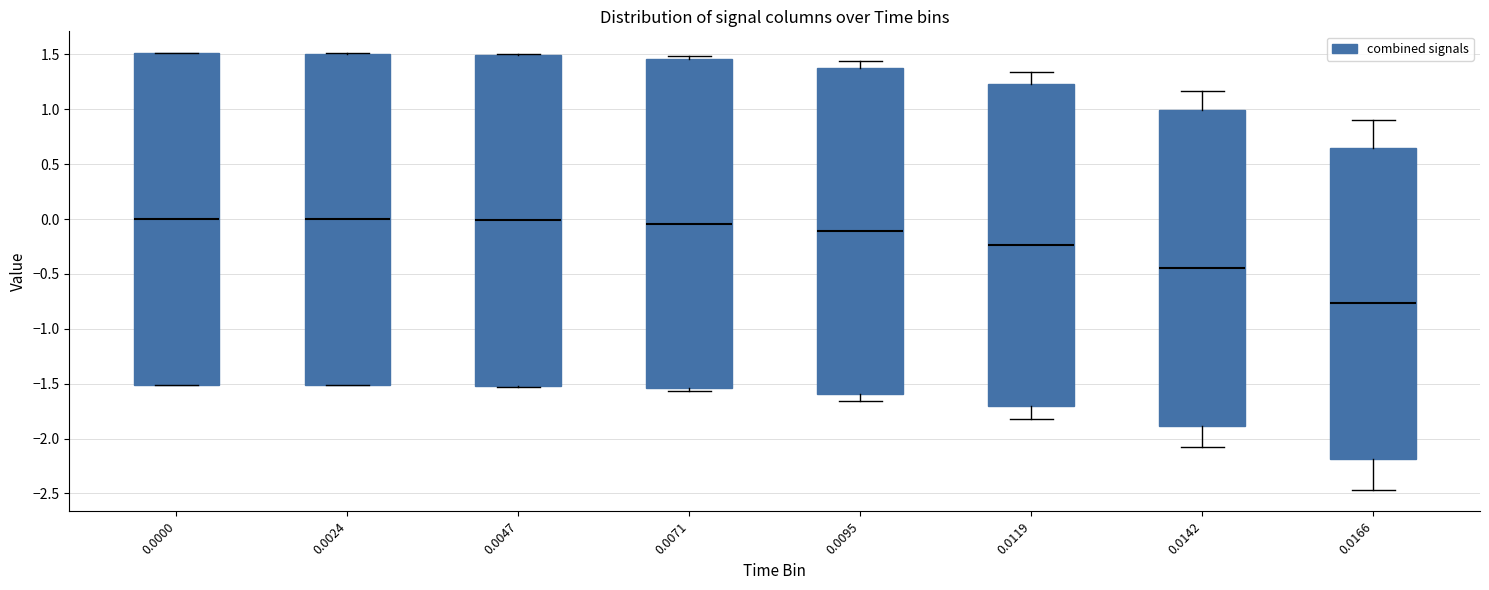

Where does the upper whisker of the box at x = 0.0166 end on the y-axis? The values are not printed on the chart, so give them approximately, as read against the axis.

0.90